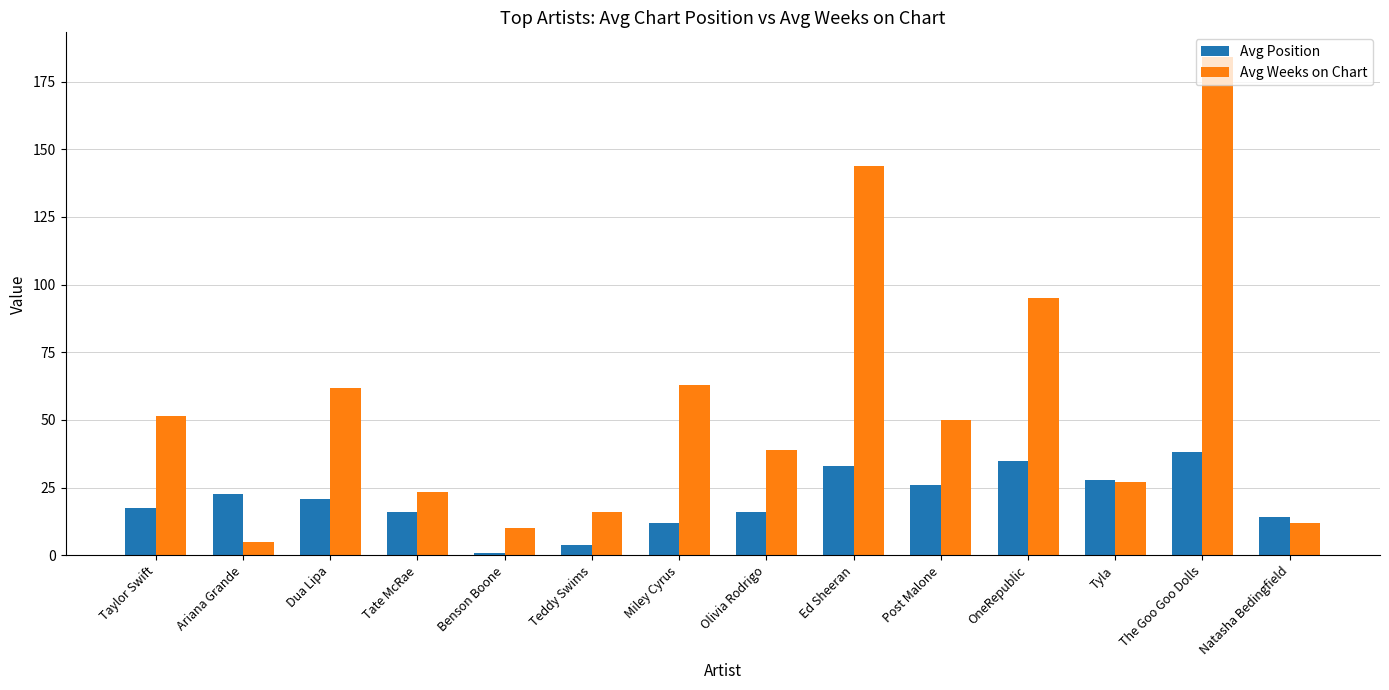

Which series has the largest total across all categories?

Avg Weeks on Chart